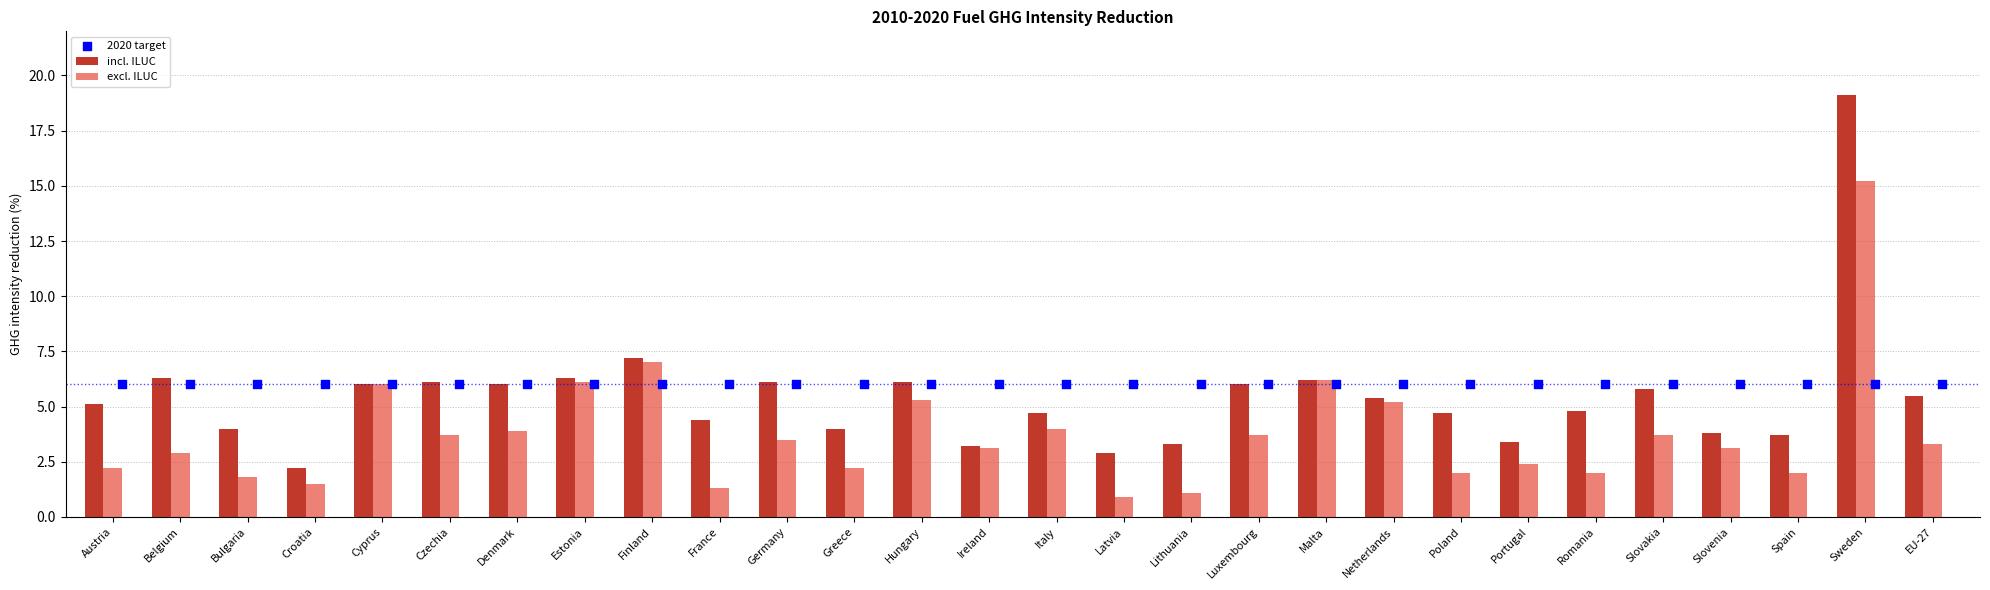

True or false: incl. ILUC has a value of 1.4 at Luxembourg.

False